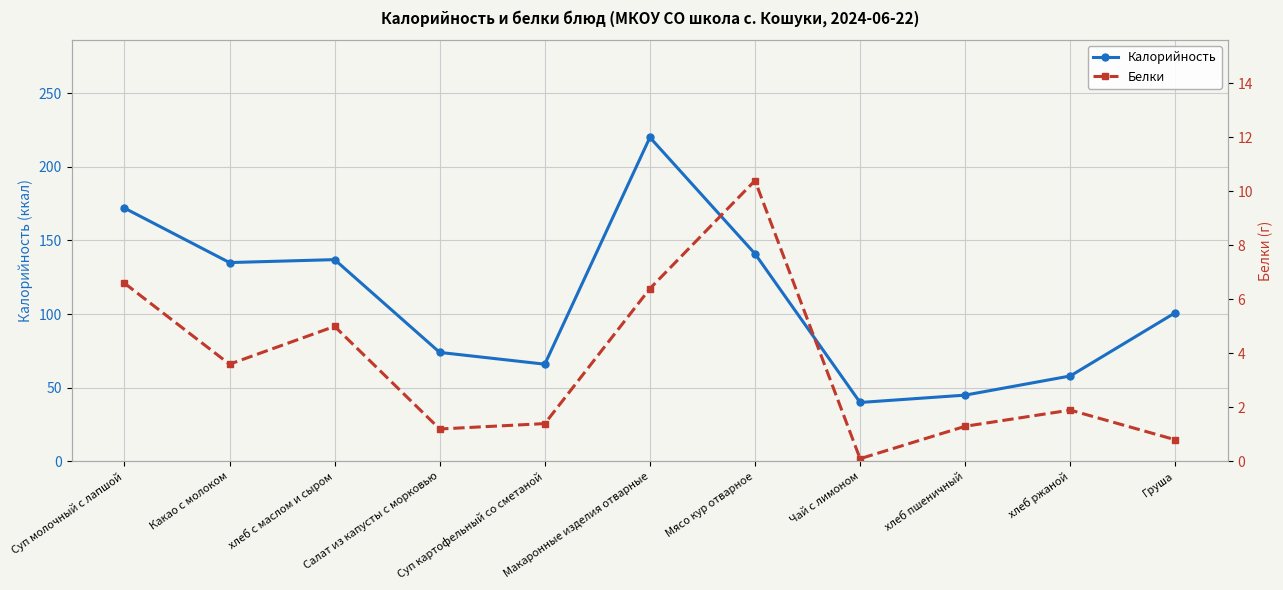

Reading left to right, list all the values displayed in this chart.

Калорийность: Суп молочный с лапшой=172.0	Какао с молоком=135.0	хлеб с маслом и сыром=137.0	Салат из капусты с морковью=74.0	Суп картофельный со сметаной=66.0	Макаронные изделия отварные=220.0	Мясо кур отварное=141.0	Чай с лимоном=40.0	хлеб пшеничный=45.0	хлеб ржаной=58.0	Груша=101.0
Белки: Суп молочный с лапшой=6.6	Какао с молоком=3.6	хлеб с маслом и сыром=5.0	Салат из капусты с морковью=1.2	Суп картофельный со сметаной=1.4	Макаронные изделия отварные=6.4	Мясо кур отварное=10.4	Чай с лимоном=0.1	хлеб пшеничный=1.3	хлеб ржаной=1.9	Груша=0.8